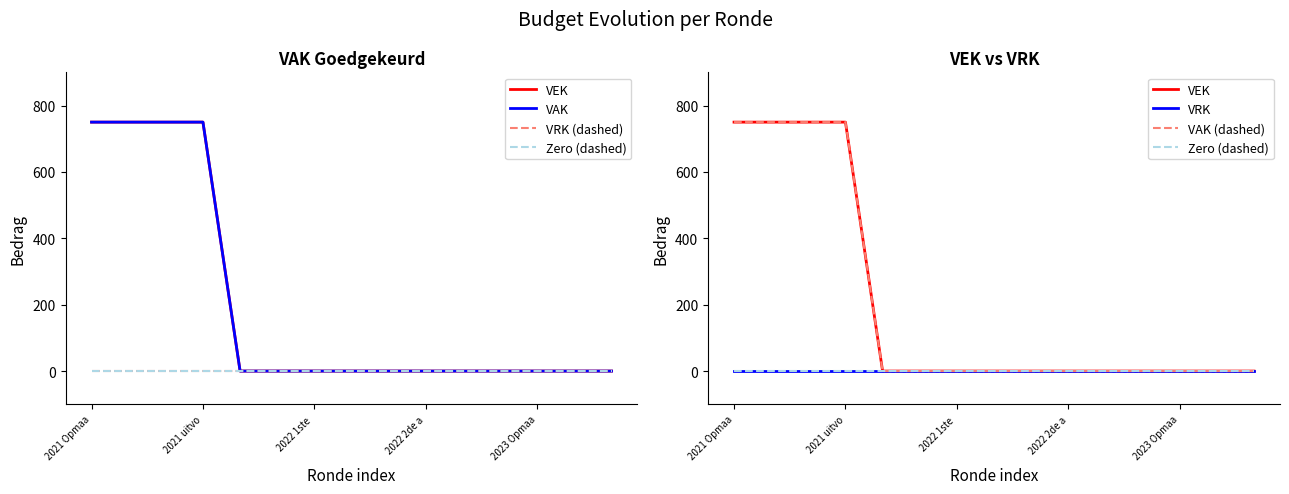

What is the highest value of the VEK series?

750